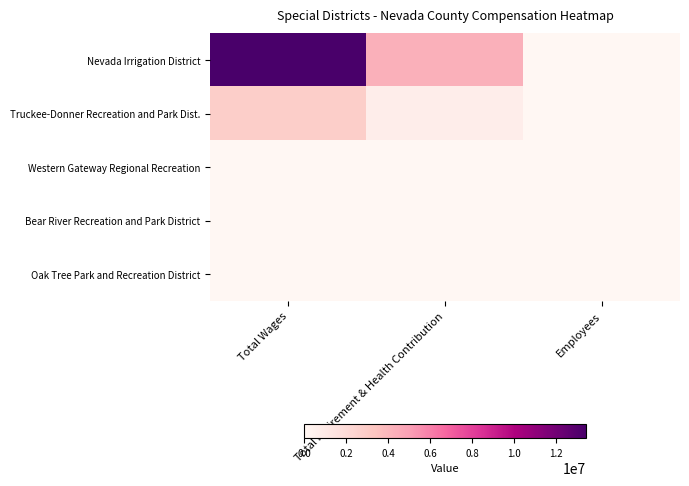

Which has a higher value, Total Wages or Employees?

Total Wages